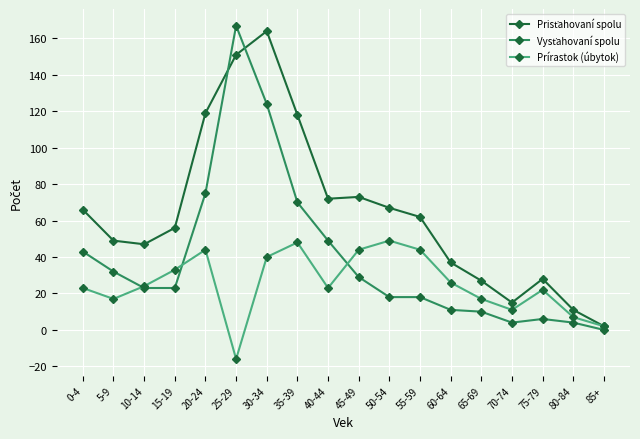

What is the label of the 8th point from the right?

50-54